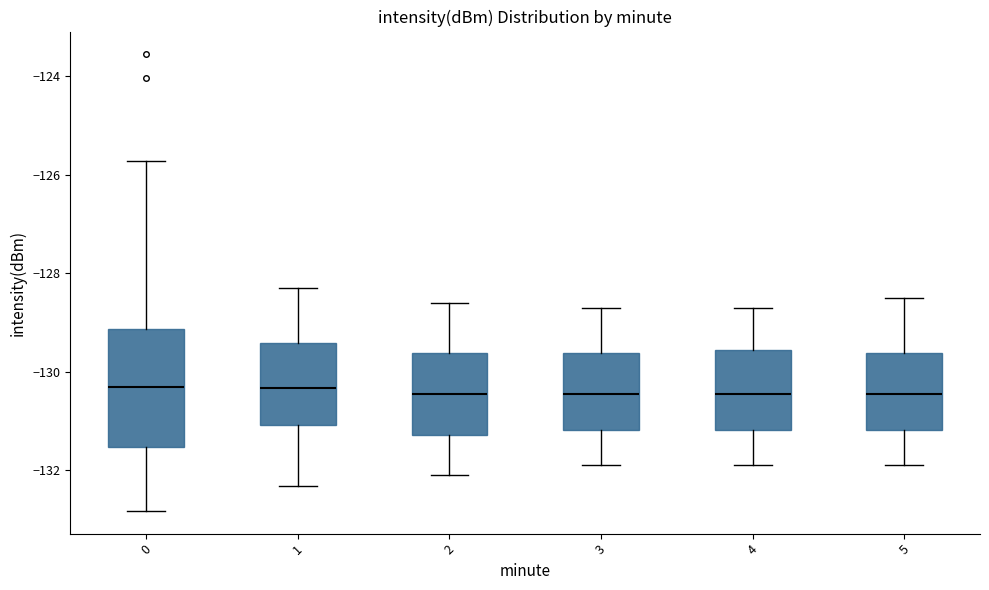

Reading left to right, transcribe this box plot: for each box, give where its median line is, the range the box spans, and where its two whiskers end, as read against the y-axis. The values are not printed on the chart, so give them approximately, as read against the axis.

0: median -130.4, box -131.6 to -129.2, whiskers -132.8 to -125.8
1: median -130.4, box -131.0 to -129.4, whiskers -132.4 to -128.4
2: median -130.4, box -131.2 to -129.6, whiskers -132.0 to -128.6
3: median -130.4, box -131.2 to -129.6, whiskers -131.8 to -128.6
4: median -130.4, box -131.2 to -129.6, whiskers -131.8 to -128.6
5: median -130.4, box -131.2 to -129.6, whiskers -131.8 to -128.4